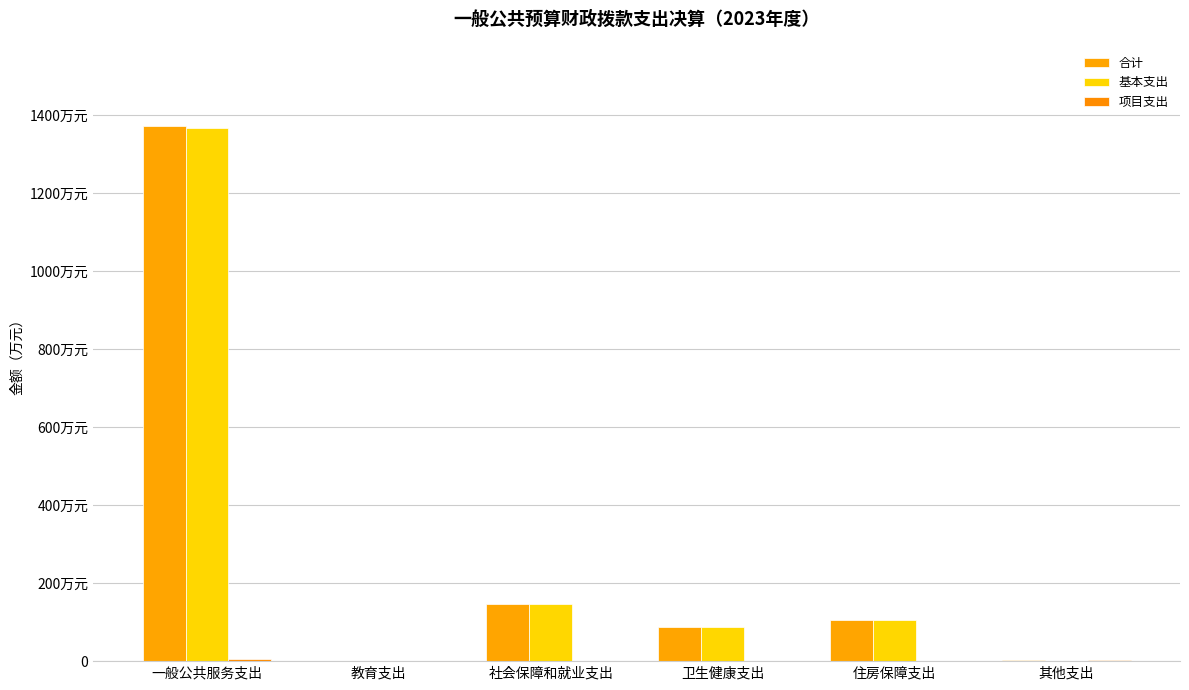

What is the average value of the 合计 series?

285.7